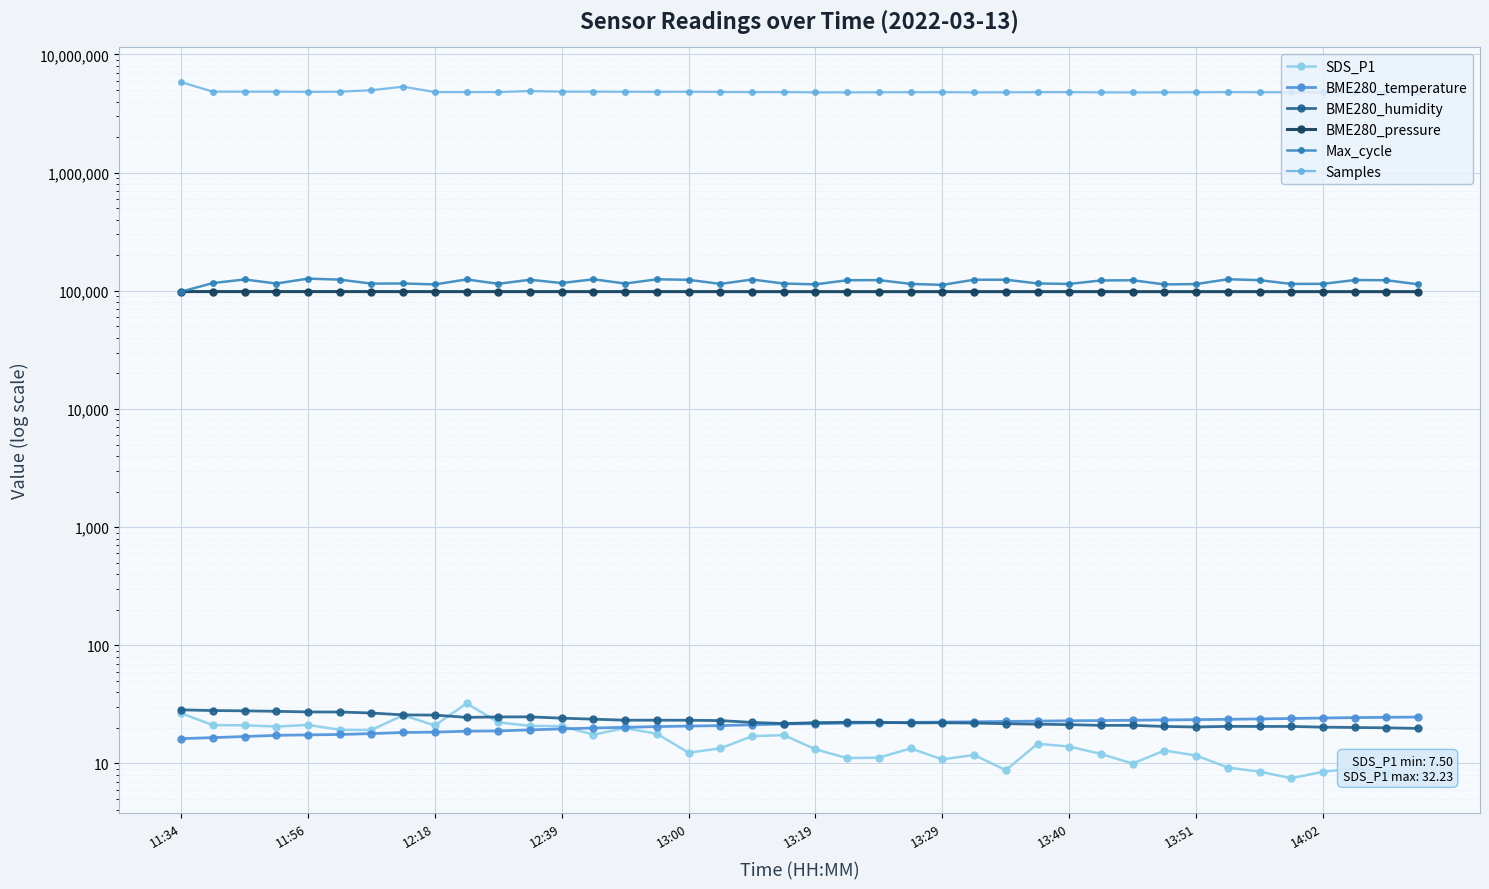

What position from the left is 11:34?

1